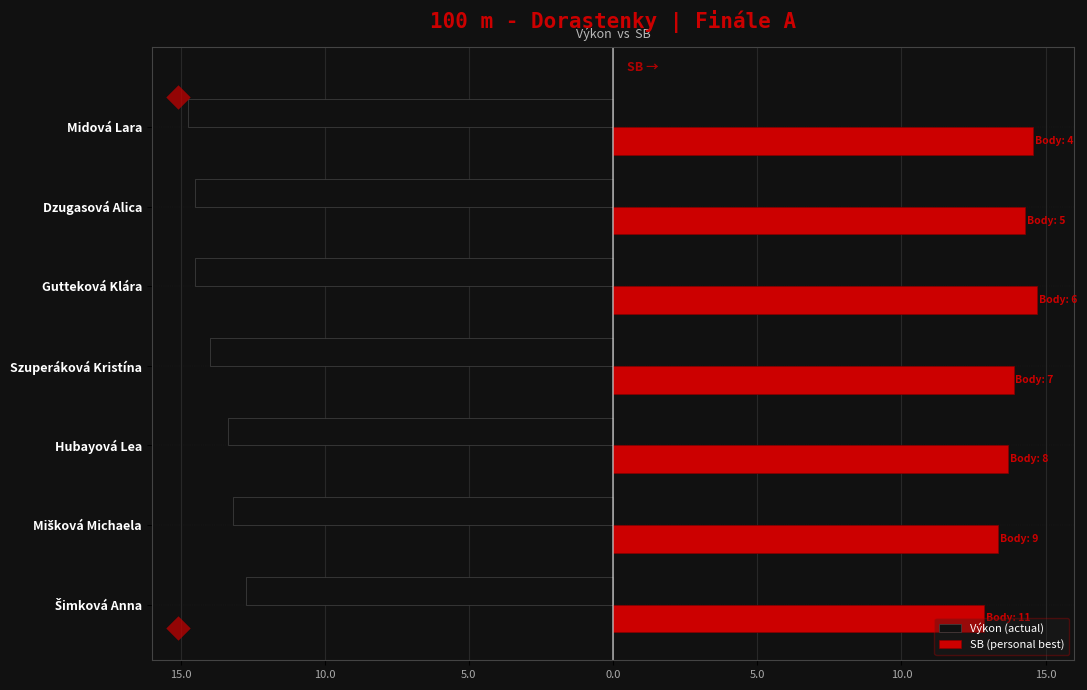

What are all the series names shown in the legend?

Výkon (actual), SB (personal best)